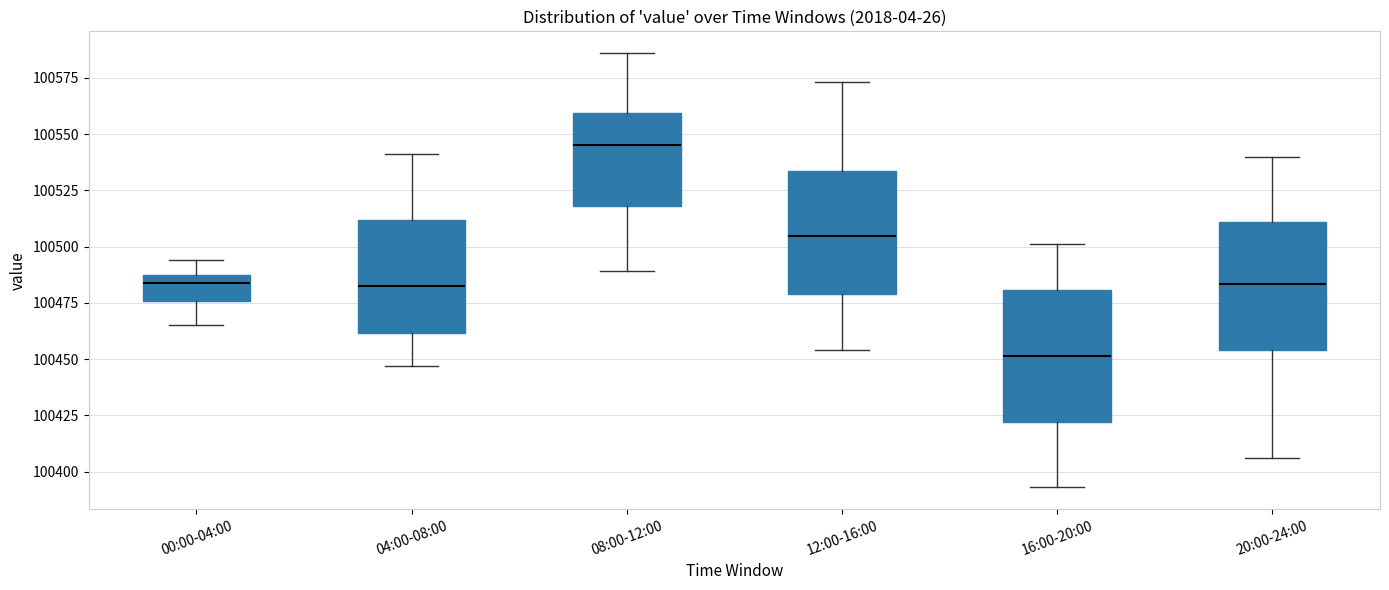

Where is the lower edge of the box for 08:00-12:00 on the y-axis? The values are not printed on the chart, so give them approximately, as read against the axis.

100520